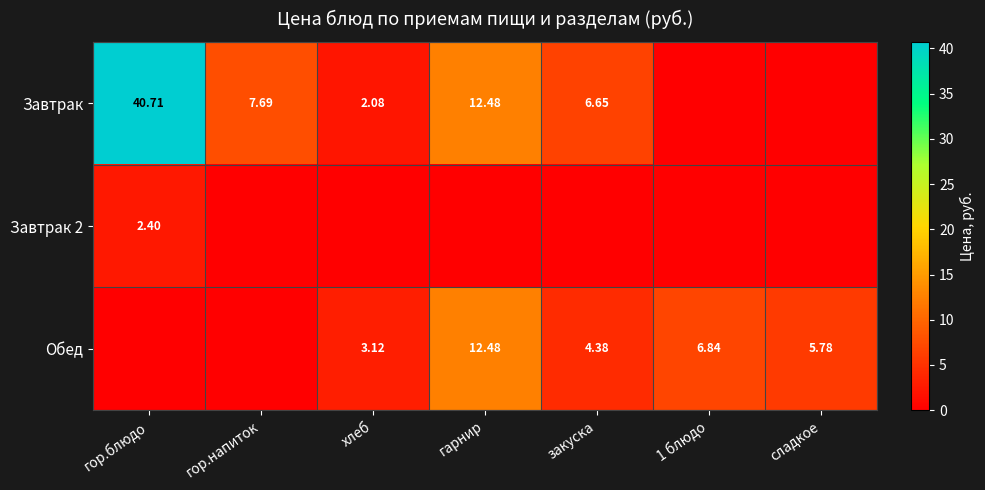

At which label does Завтрак first exceed 6?

гор.блюдо